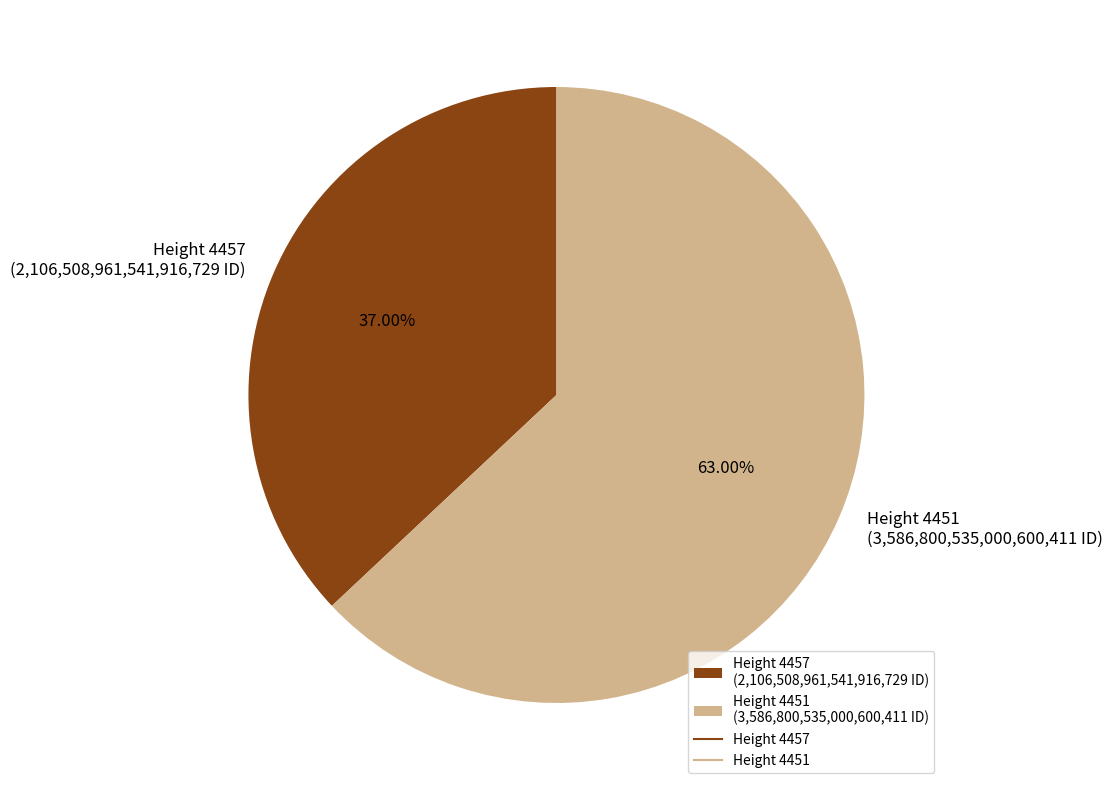

Approximately how many times larger is the value at Height 4457 (2,106,508,961,541,916,729 ID) compared to Height 4451 (3,586,800,535,000,600,411 ID)?

0.6